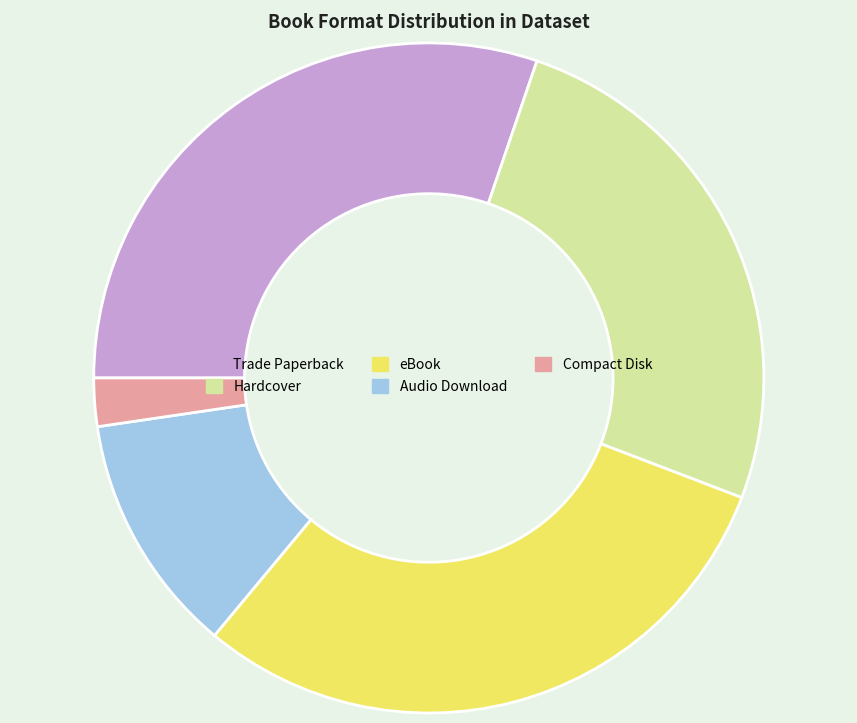

How many slices are in this pie chart?

5